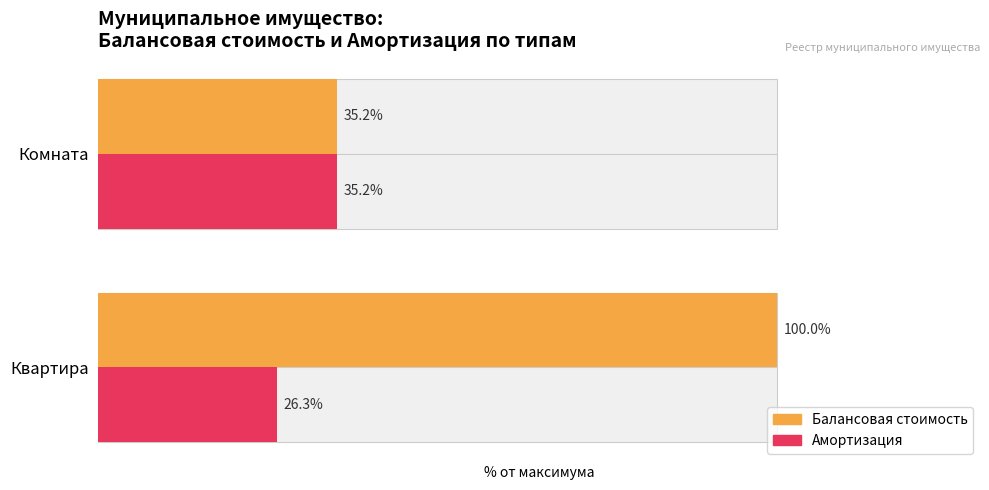

What is the difference between the maximum and minimum values in the Балансовая стоимость series?

64.8